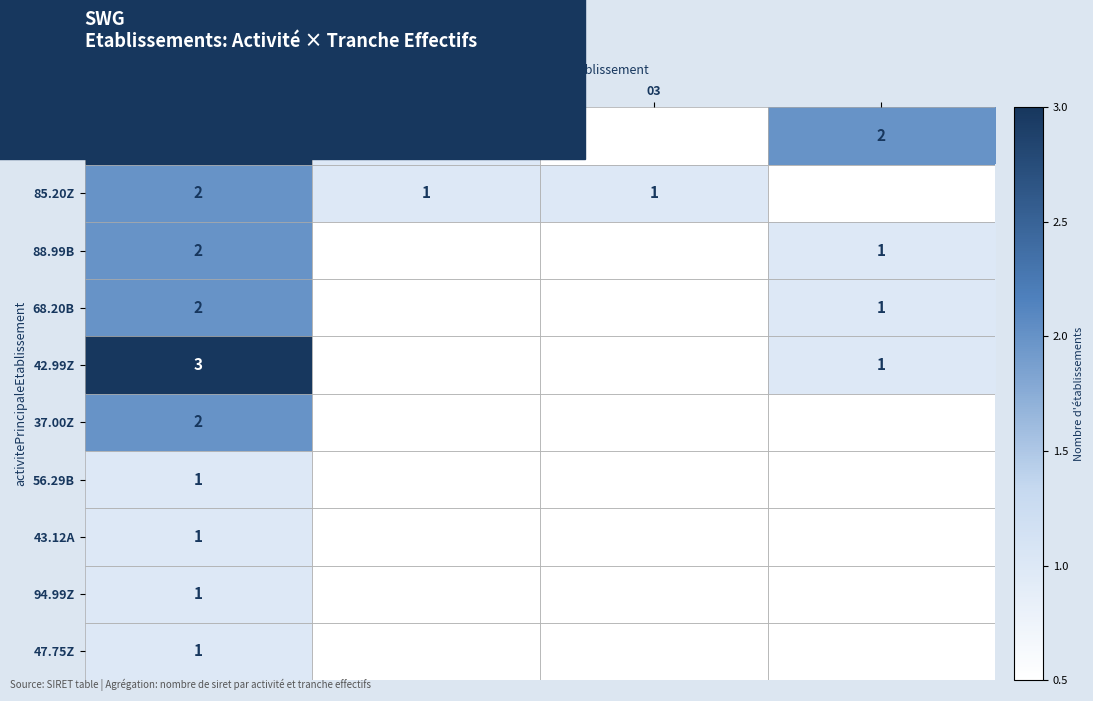

Is the value of 88.99B at NN greater than the value of 85.20Z at 02?

Yes